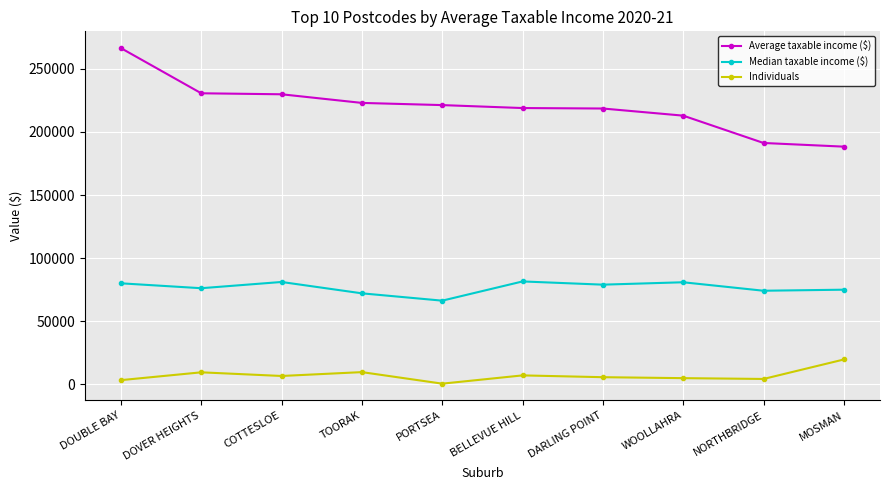

Which category has the highest value across all series?

DOUBLE BAY